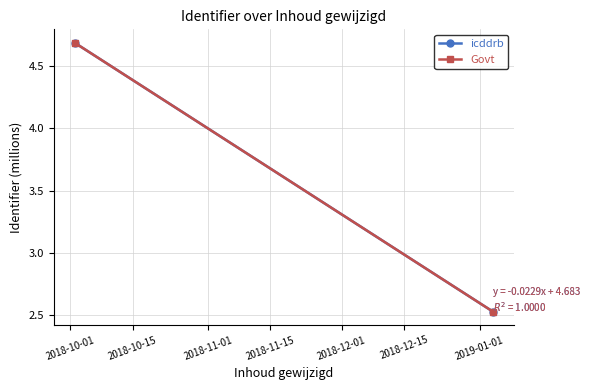

What is the difference between the maximum and minimum values in the icddrb series?

2.2